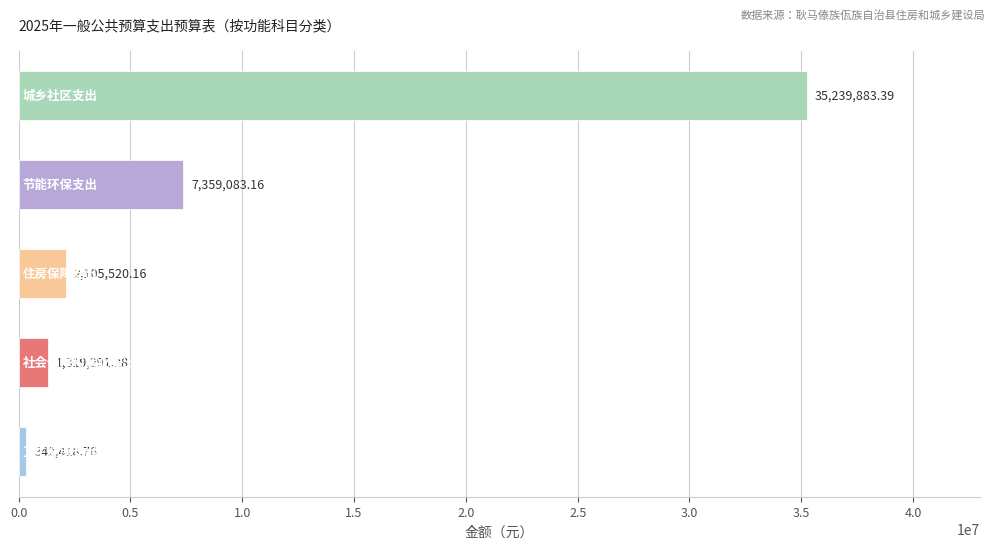

What is the sum of all values?

46366196.8